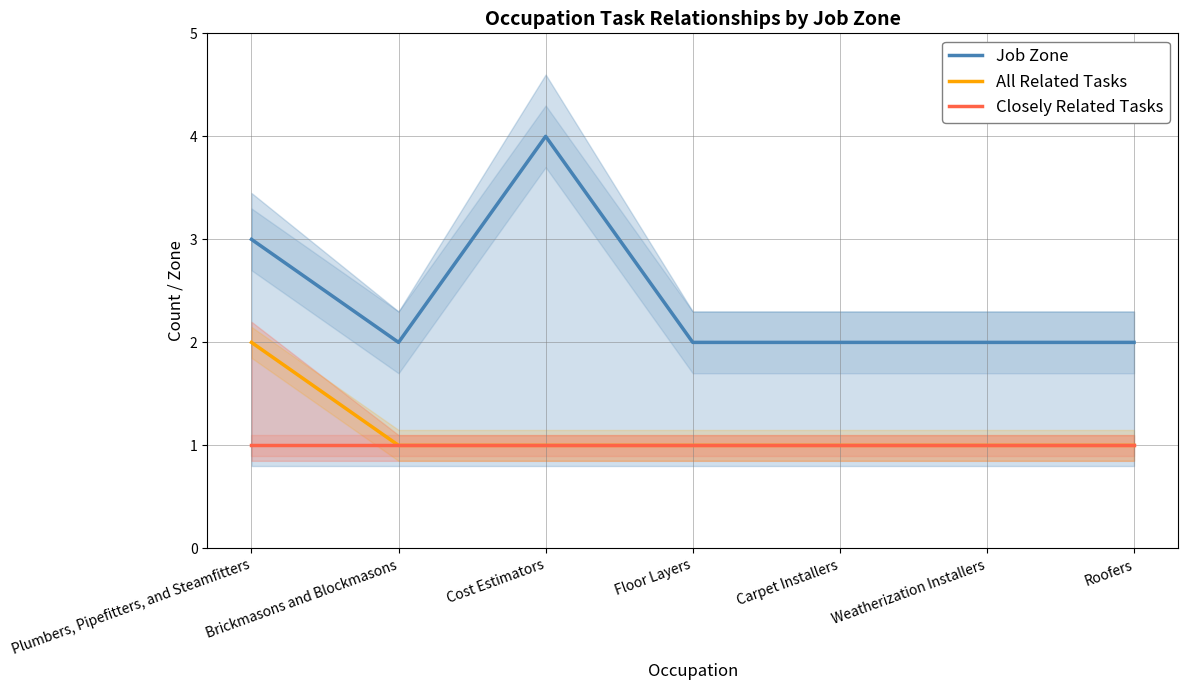

How many lines are shown in the chart?

3